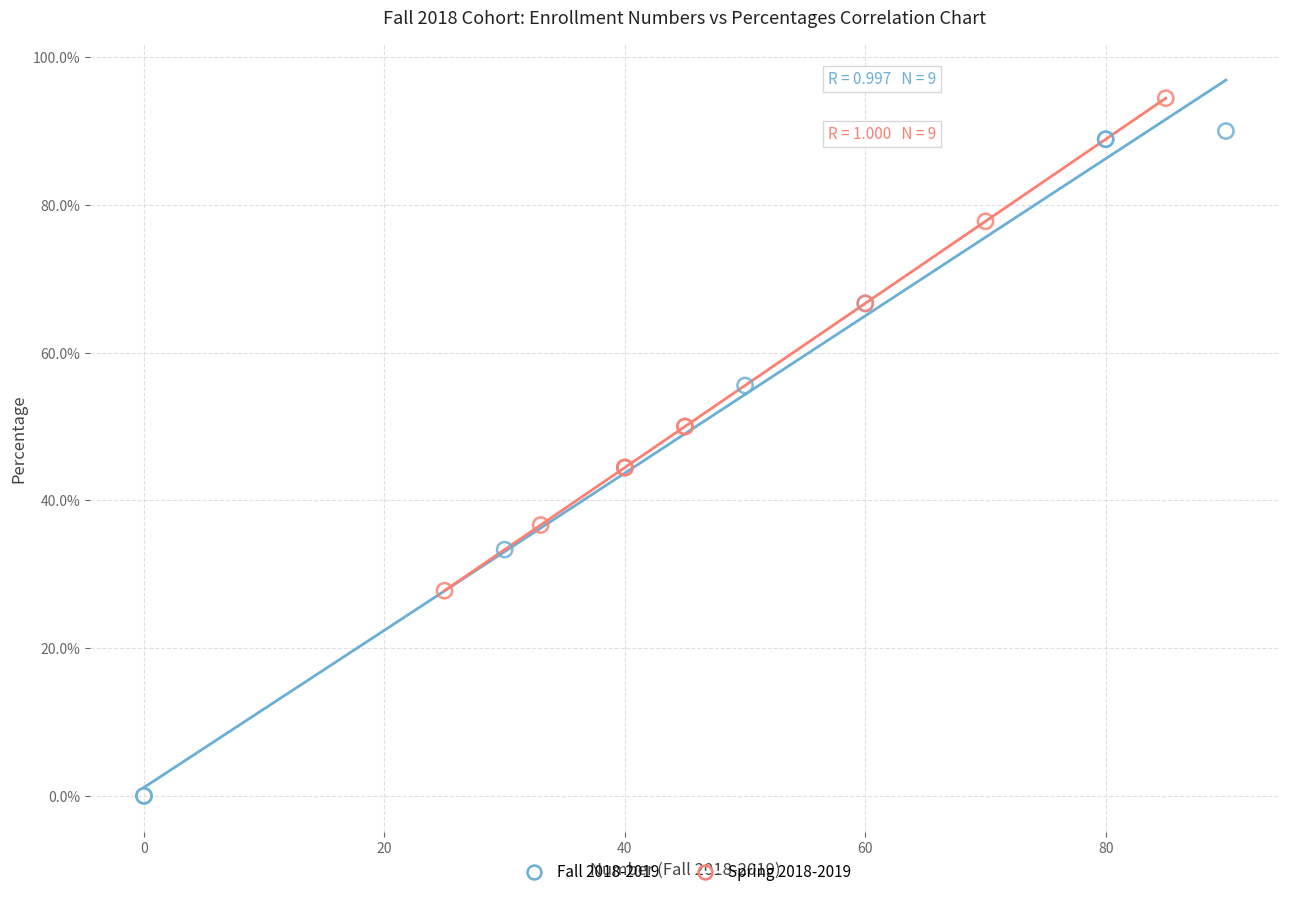

Which series has the largest Y range (max minus min)?

Fall 2018-2019